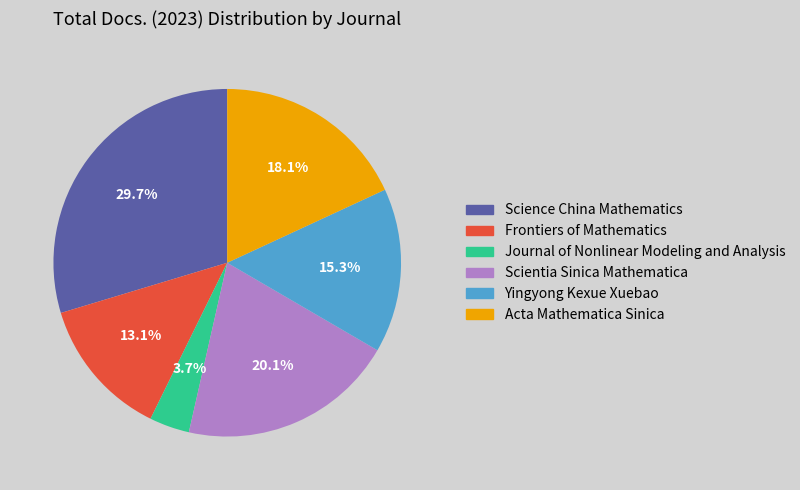

To the nearest percent, what is the difference between the Frontiers of Mathematics and Yingyong Kexue Xuebao slice percentages?

2%